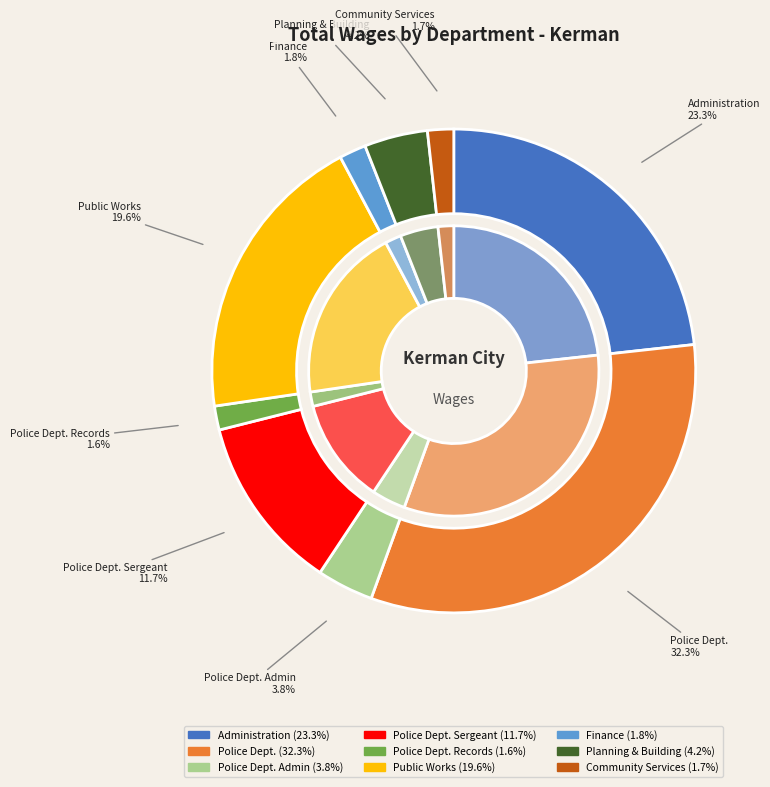

Does any single category account for the majority?

No